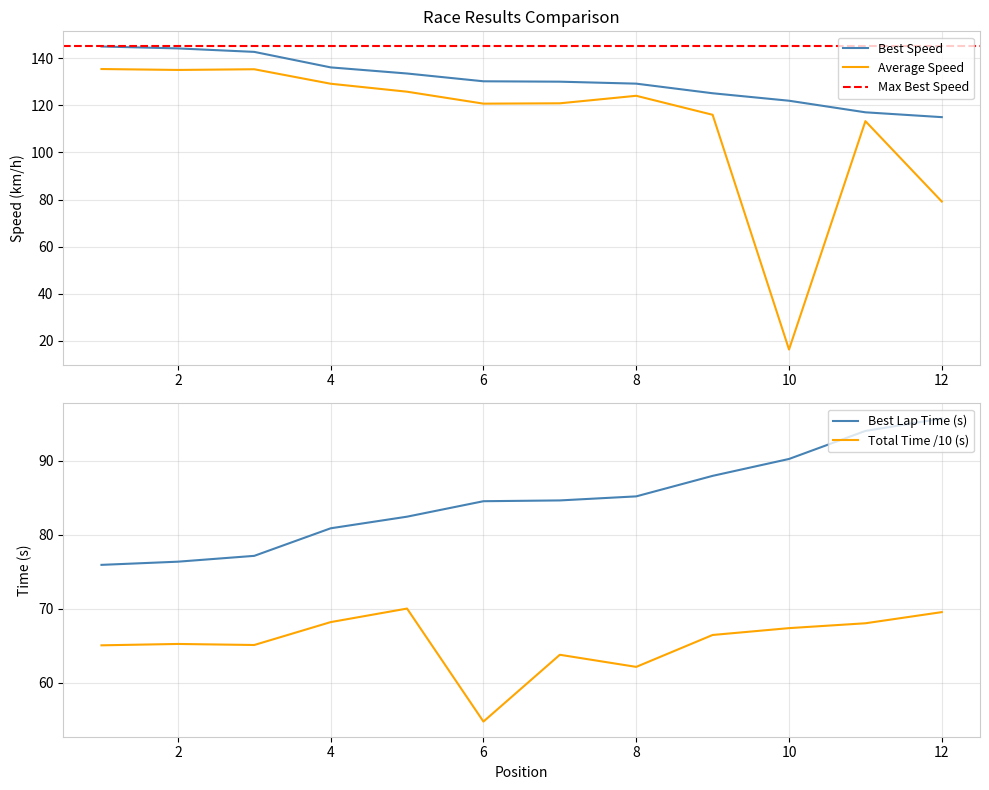

True or false: Best Speed has more than 2 interior local peaks.

False